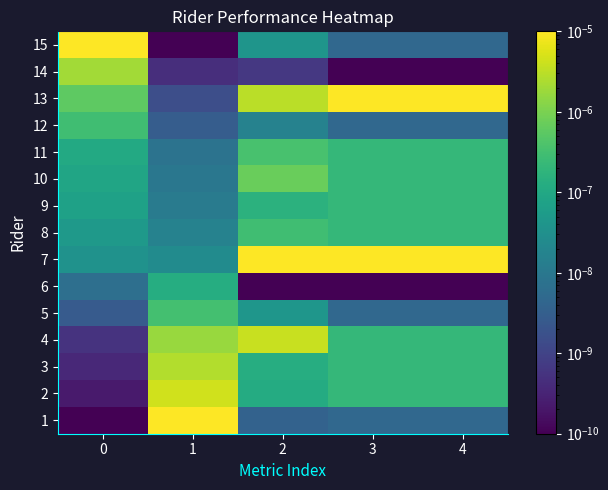

Reading right to left, list all the values displayed in this chart.

1: 4=0.0	3=0.0	2=0.0	1=0.0	0=0.0
2: 4=0.0	3=0.0	2=0.0	1=0.0	0=0.0
3: 4=0.0	3=0.0	2=0.0	1=0.0	0=0.0
4: 4=0.0	3=0.0	2=0.0	1=0.0	0=0.0
5: 4=0.0	3=0.0	2=0.0	1=0.0	0=0.0
6: 4=0.0	3=0.0	2=0.0	1=0.0	0=0.0
7: 4=0.0	3=0.0	2=0.0	1=0.0	0=0.0
8: 4=0.0	3=0.0	2=0.0	1=0.0	0=0.0
9: 4=0.0	3=0.0	2=0.0	1=0.0	0=0.0
10: 4=0.0	3=0.0	2=0.0	1=0.0	0=0.0
11: 4=0.0	3=0.0	2=0.0	1=0.0	0=0.0
12: 4=0.0	3=0.0	2=0.0	1=0.0	0=0.0
13: 4=0.0	3=0.0	2=0.0	1=0.0	0=0.0
14: 4=0.0	3=0.0	2=0.0	1=0.0	0=0.0
15: 4=0.0	3=0.0	2=0.0	1=0.0	0=0.0